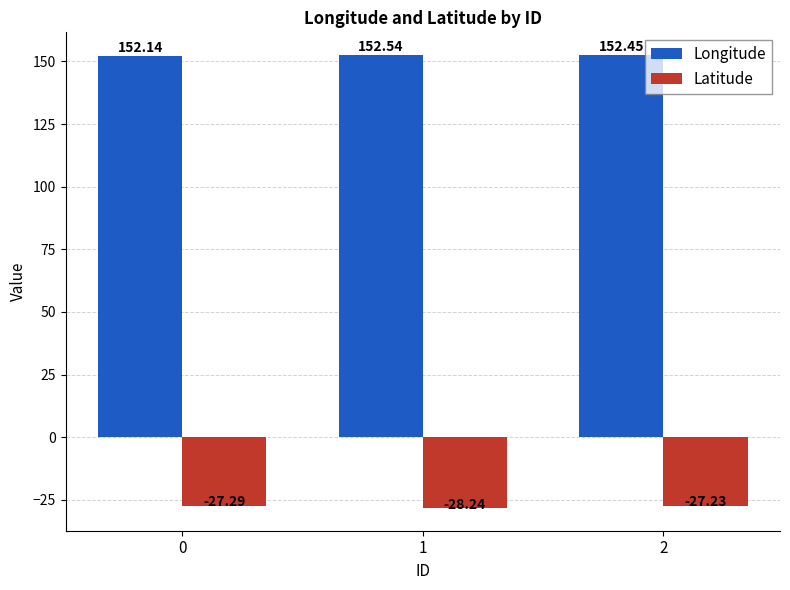

Which category has the highest value across all series?

1